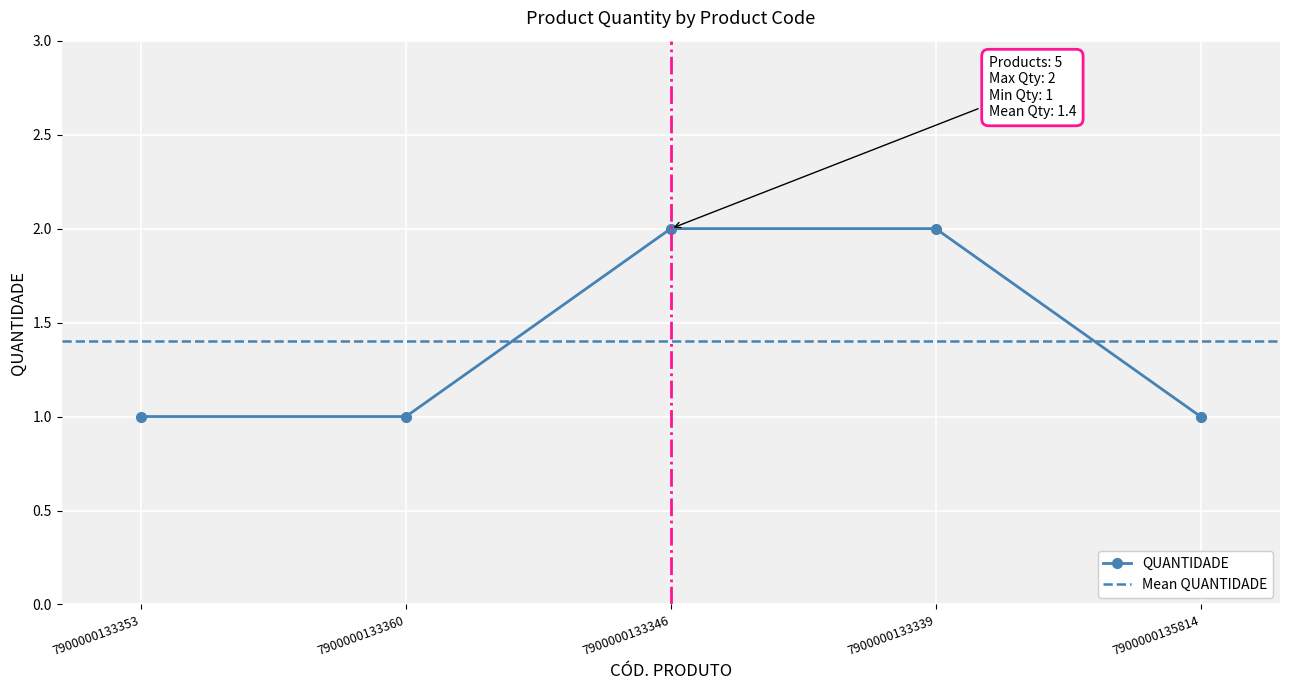

True or false: QUANTIDADE has a value of 2 at 7900000133360.

False